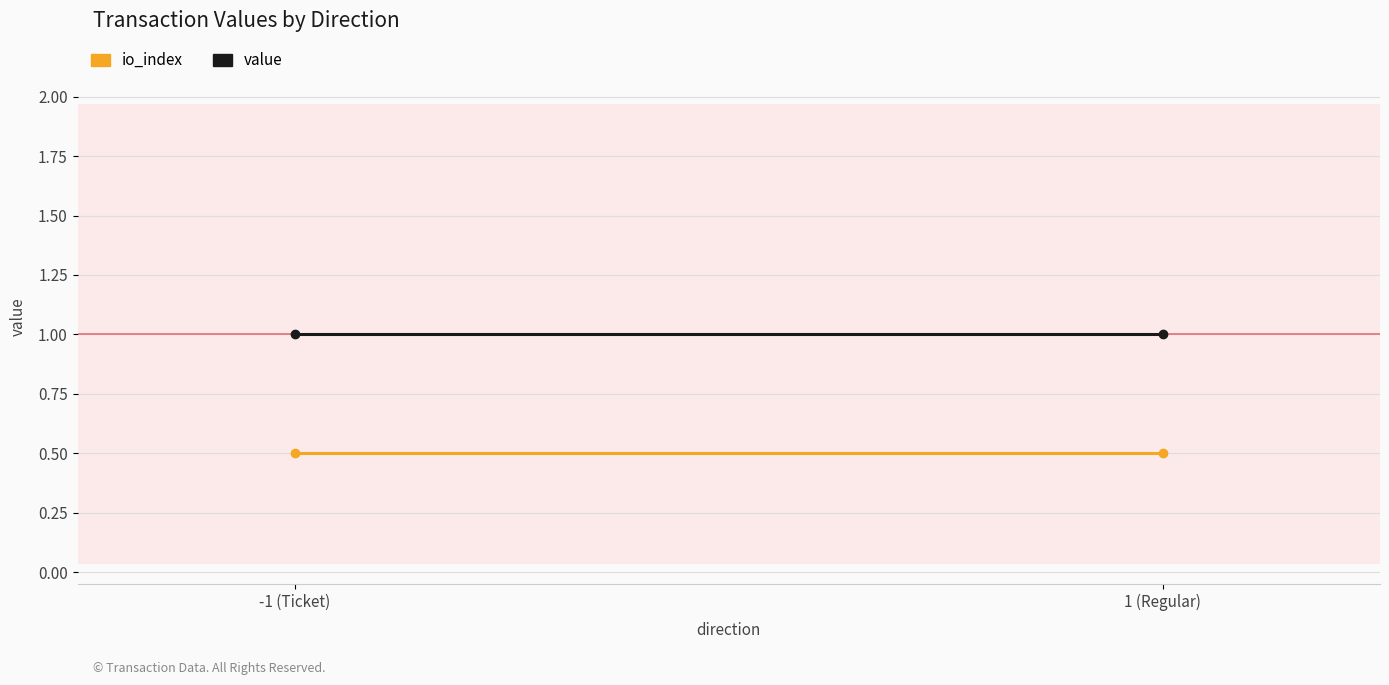

The value series shows 0.5 at 1 (Regular). True or false?

False